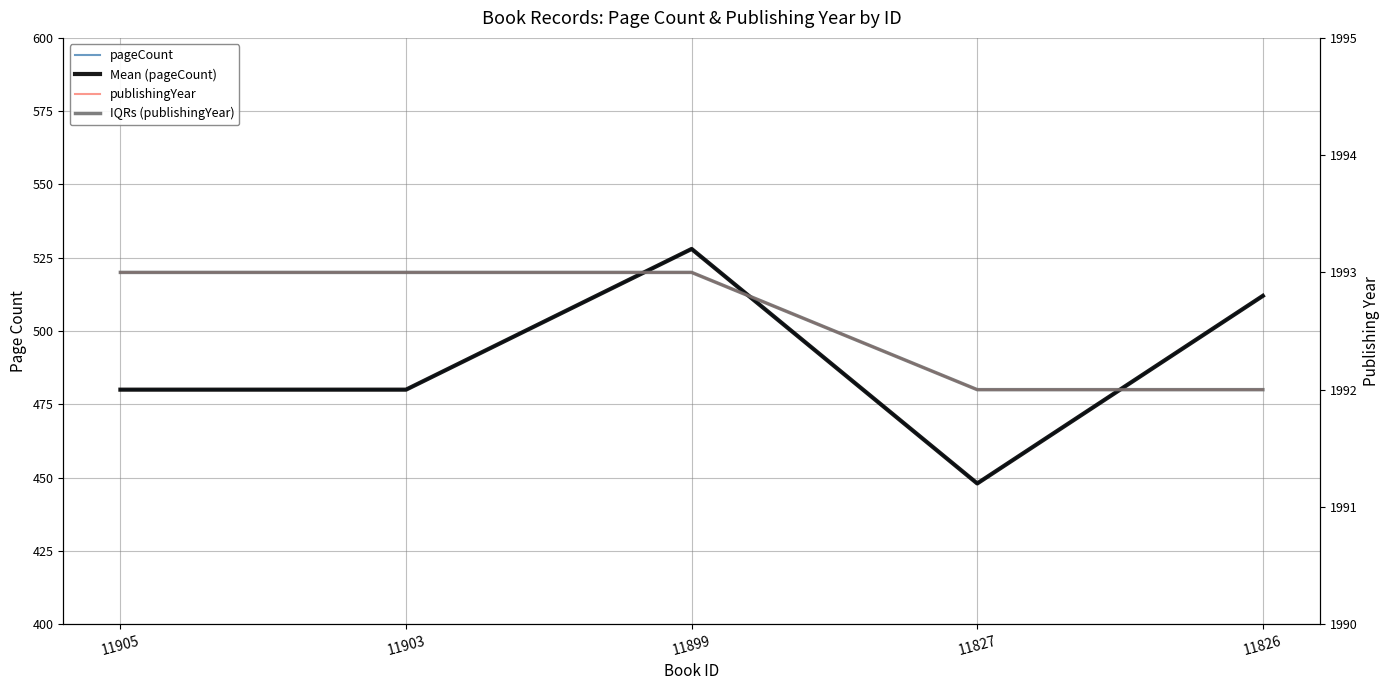

Which series has the largest total across all categories?

publishingYear